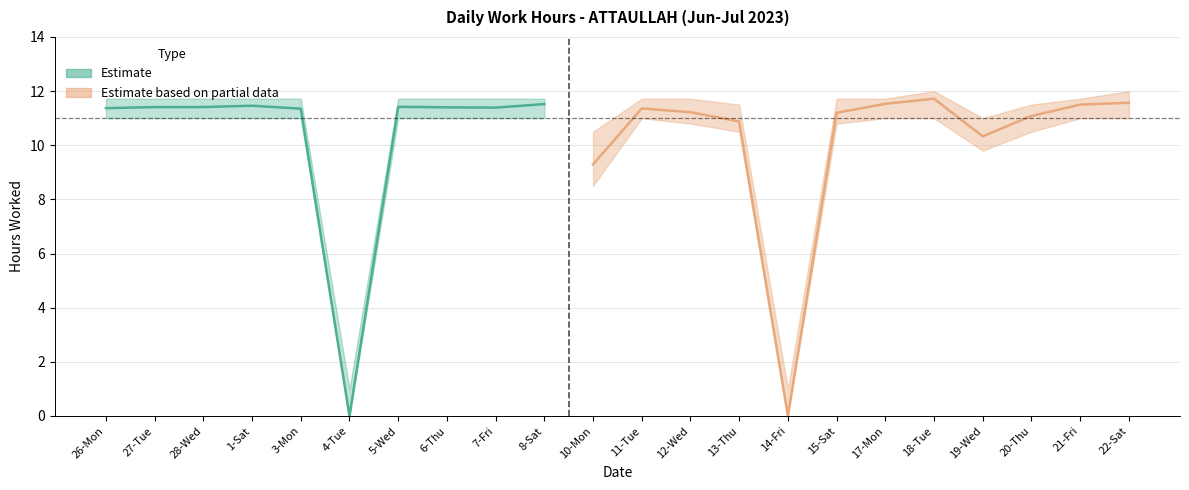

What position from the left is 12-Wed?

13